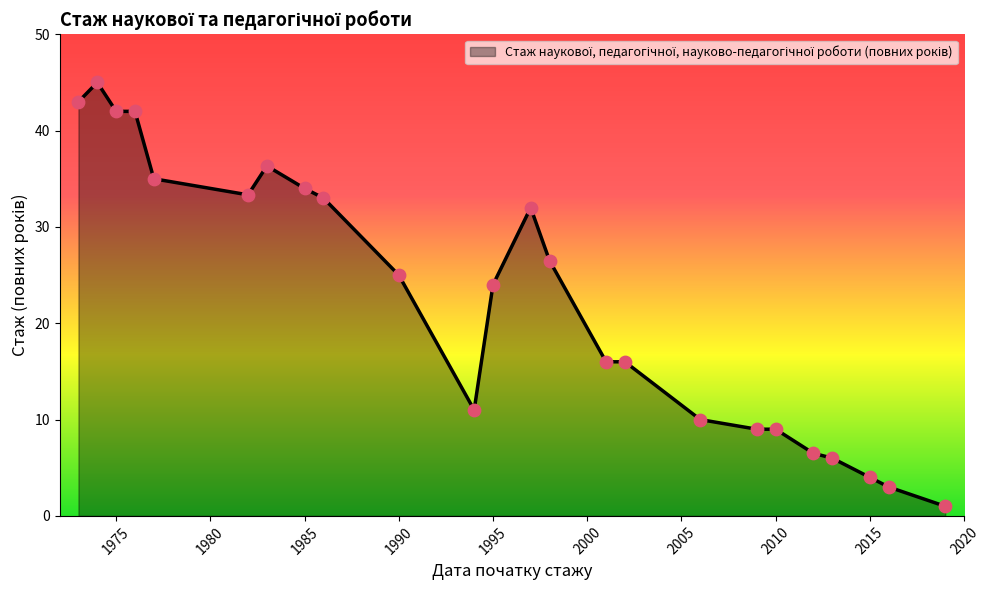

What is the greatest value displayed?

45.0